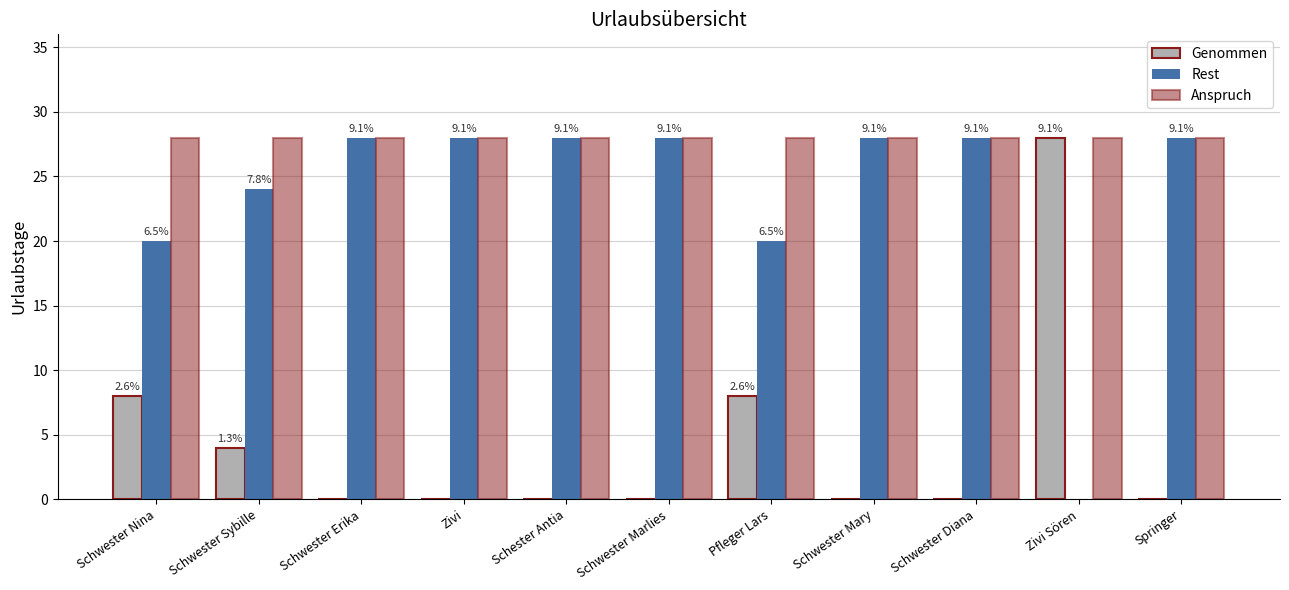

Is it true that Anspruch equals 39 at Pfleger Lars?

False